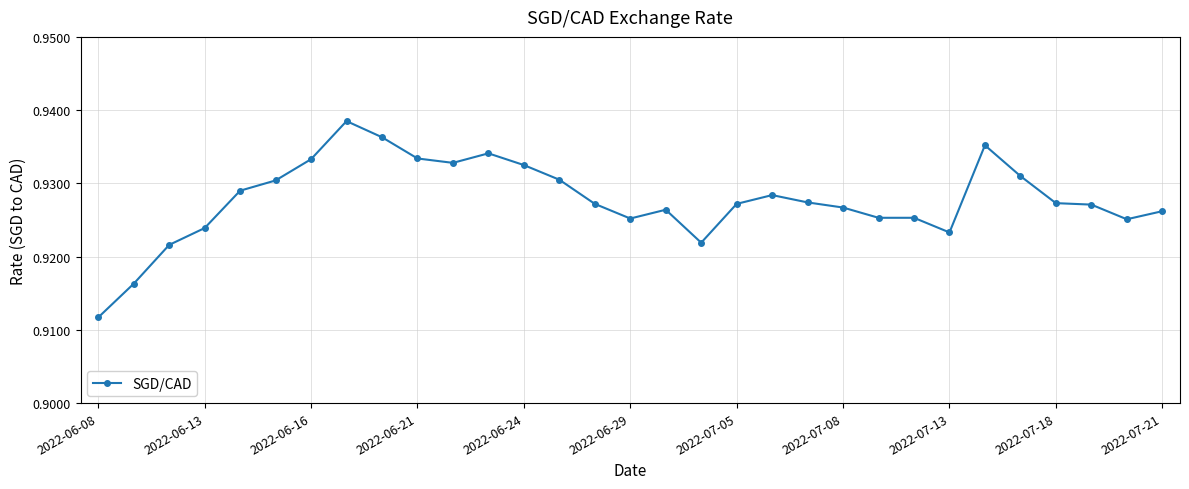

True or false: the data has more than 0 interior local peaks.

True